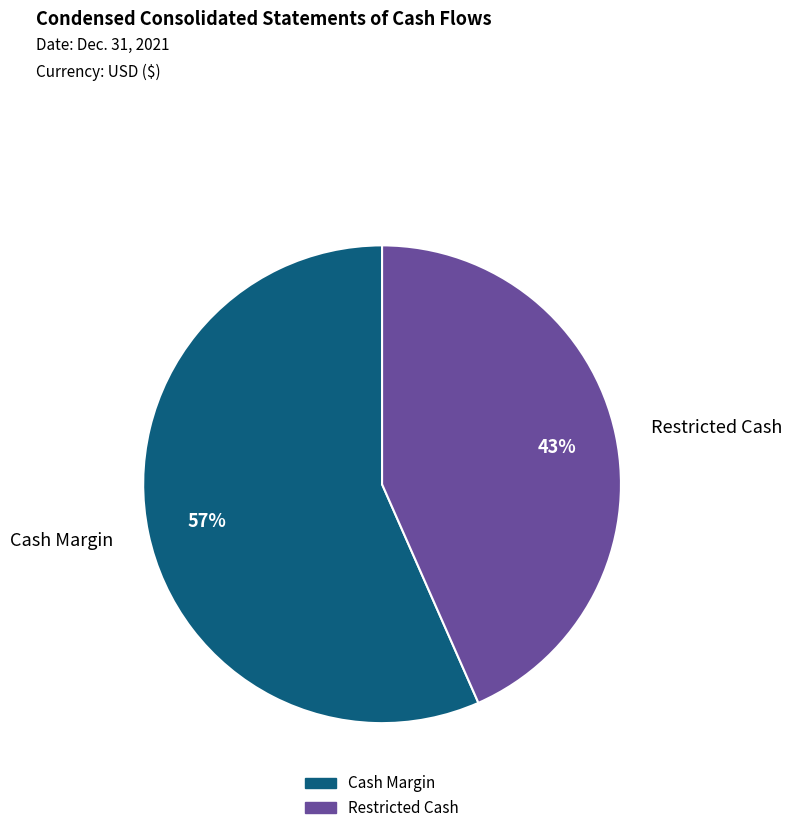

Which category has the smallest portion of the pie?

Restricted Cash